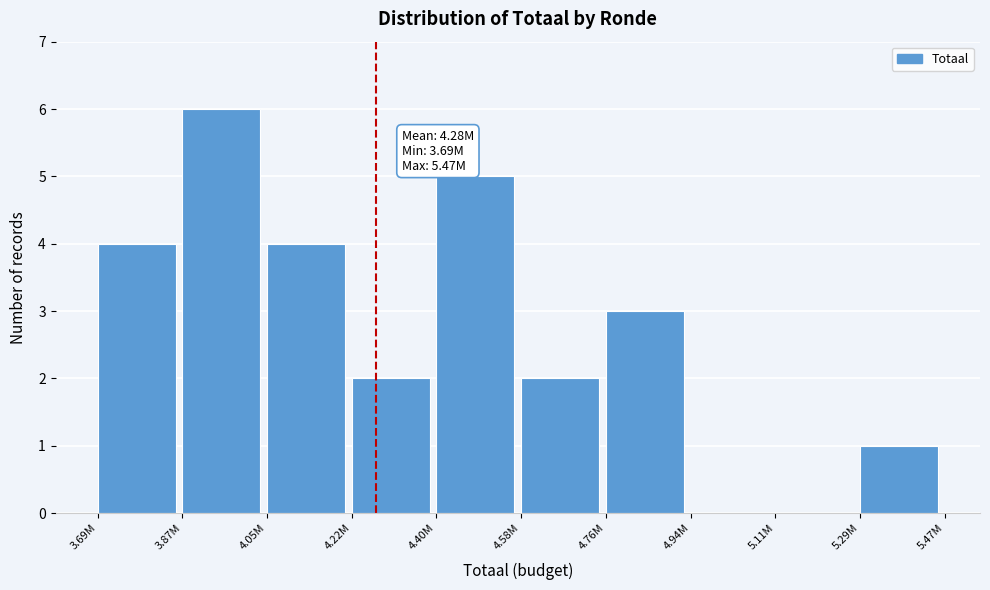

Reading left to right, list all the values displayed in this chart.

3.69M=4	3.87M=6	4.05M=4	4.22M=2	4.40M=5	4.58M=2	4.76M=3	4.94M=0	5.11M=0	5.29M=1